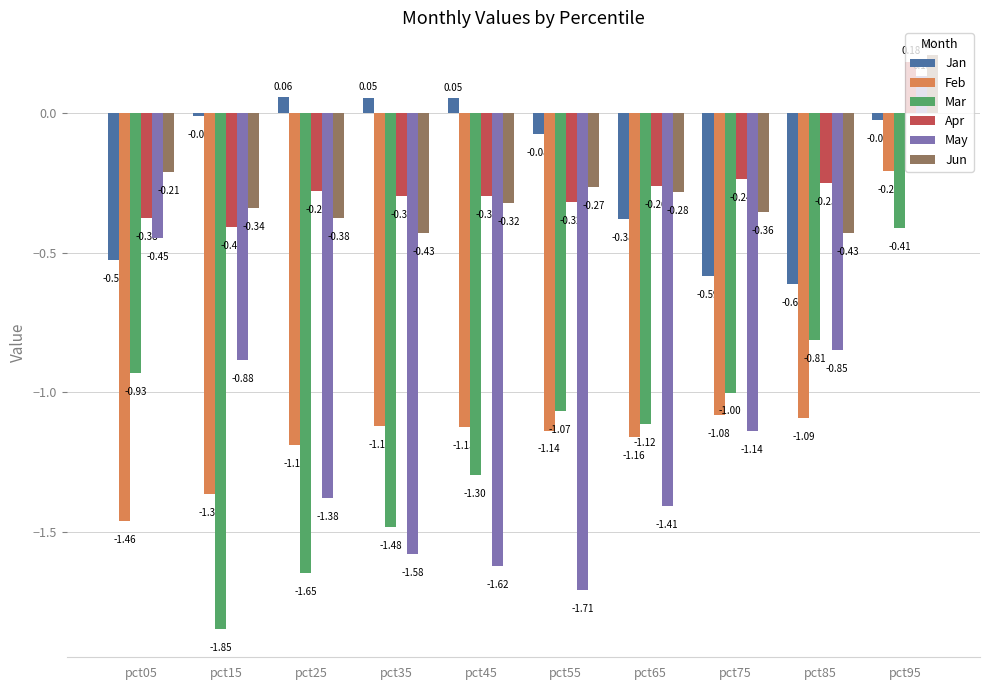

How many bars are there in total?

60